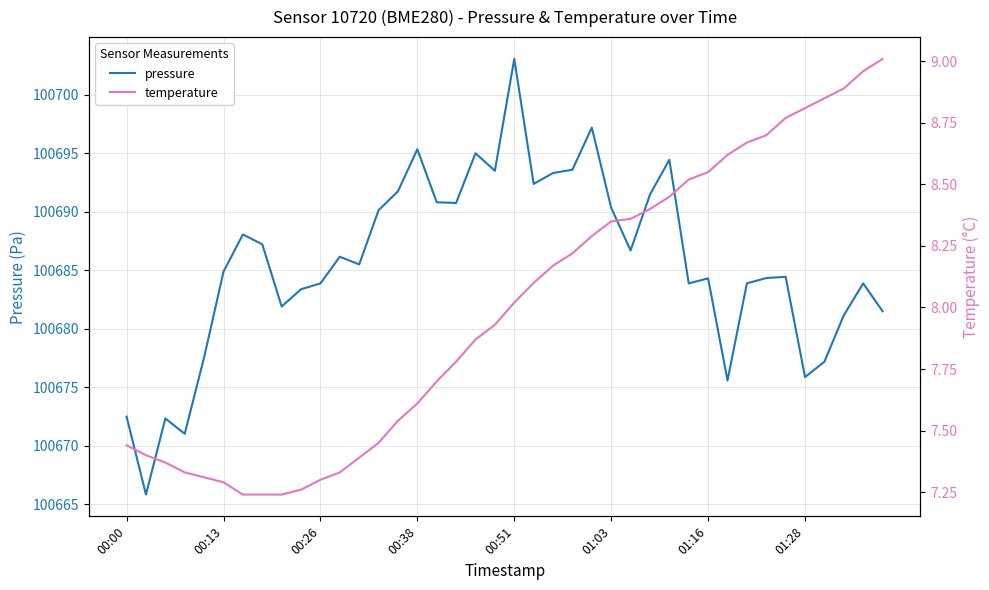

How many series are shown in this chart?

2